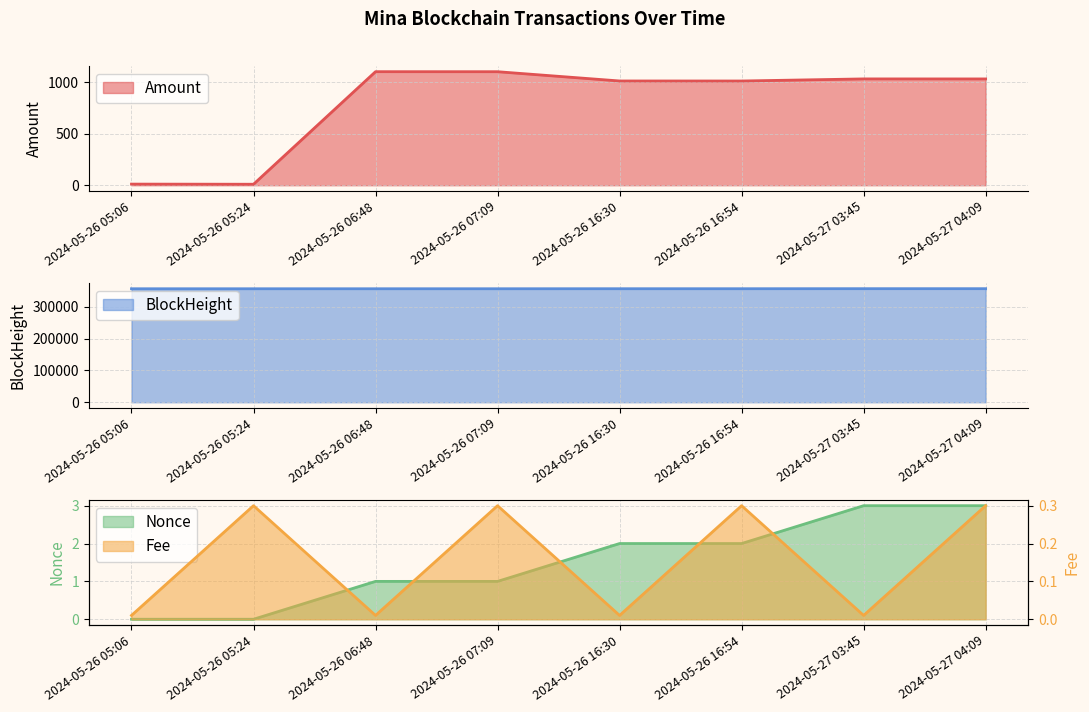

How many data points in BlockHeight are less than 357281?

4